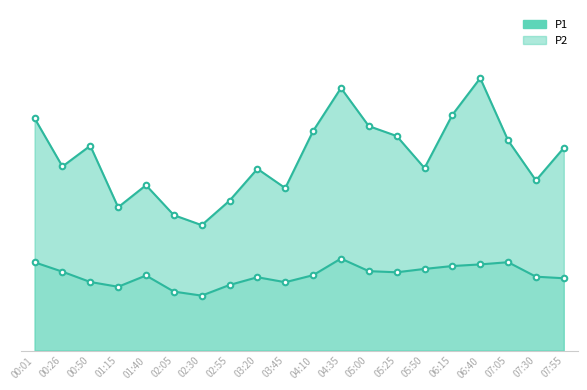

At which category does the chart reach its peak across all series?

06:40